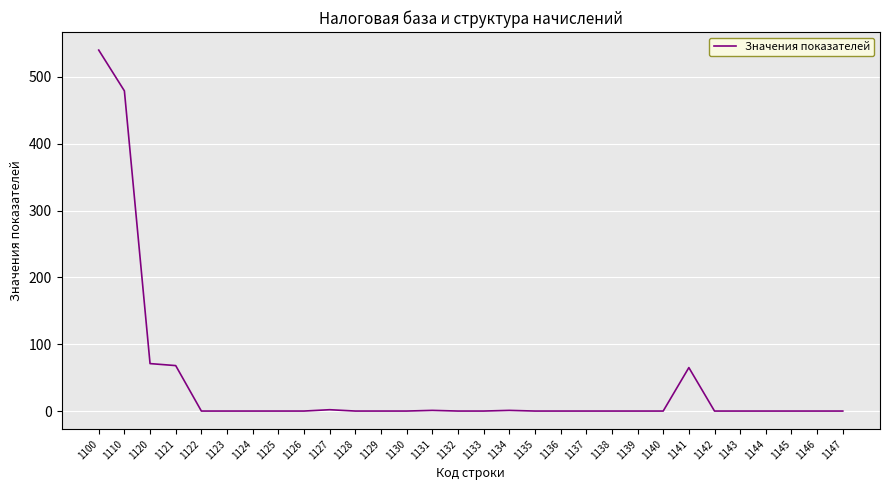

Is this an area chart (filled region under the line)?

No